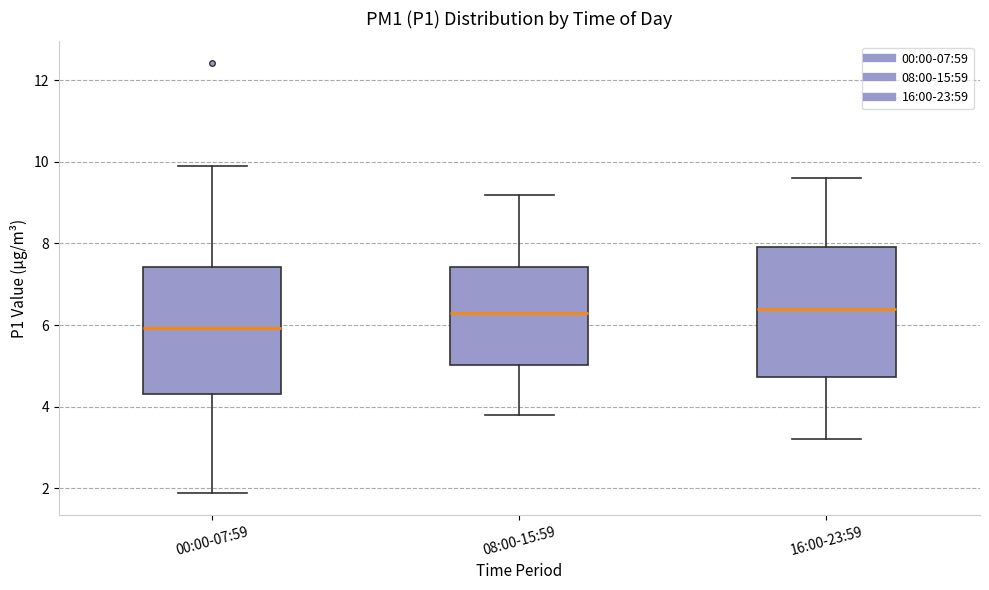

Reading left to right, transcribe this box plot: for each box, give where its median line is, the range the box spans, and where its two whiskers end, as read against the y-axis. The values are not printed on the chart, so give them approximately, as read against the axis.

00:00-07:59: median 6.0, box 4.4 to 7.4, whiskers 1.8 to 10.0
08:00-15:59: median 6.4, box 5.0 to 7.4, whiskers 3.8 to 9.2
16:00-23:59: median 6.4, box 4.8 to 8.0, whiskers 3.2 to 9.6